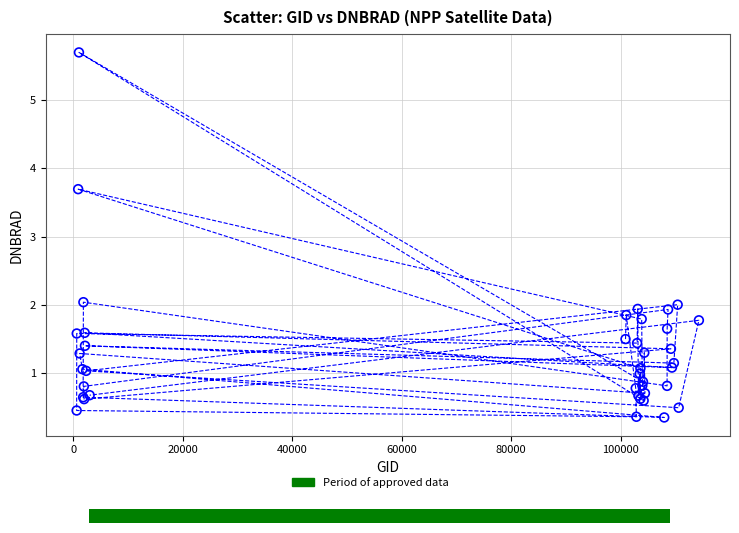

What Y value in the scatter plot is closest to 3?

3.7